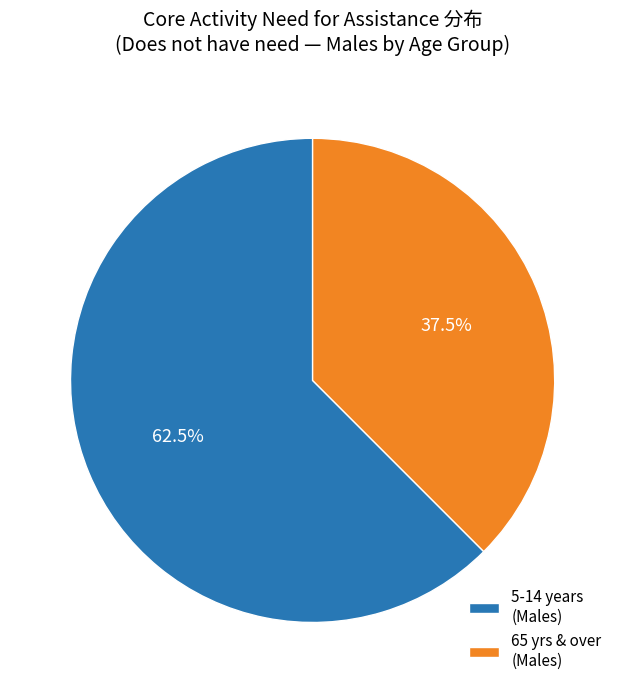

What is the largest slice in the pie chart?

5-14 years (Males)